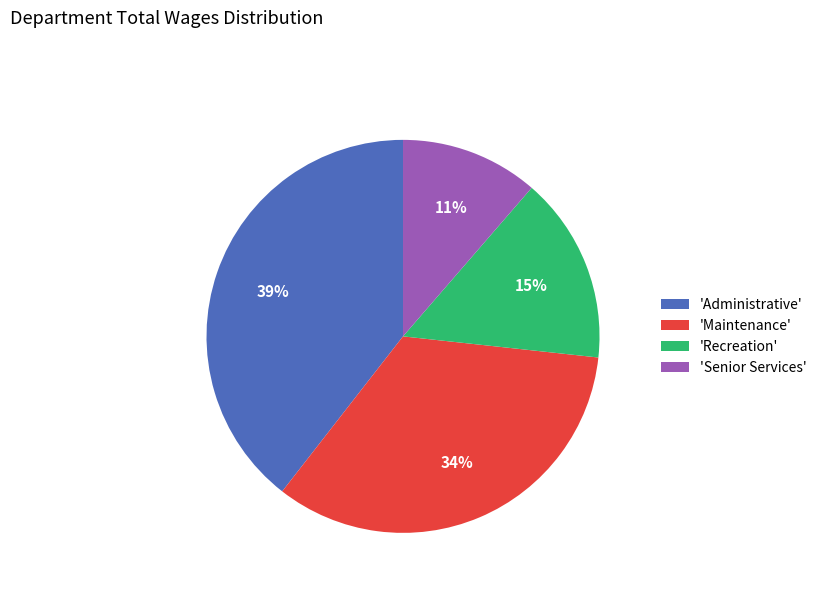

To the nearest percent, what percentage of the pie is 'Administrative'?

39%